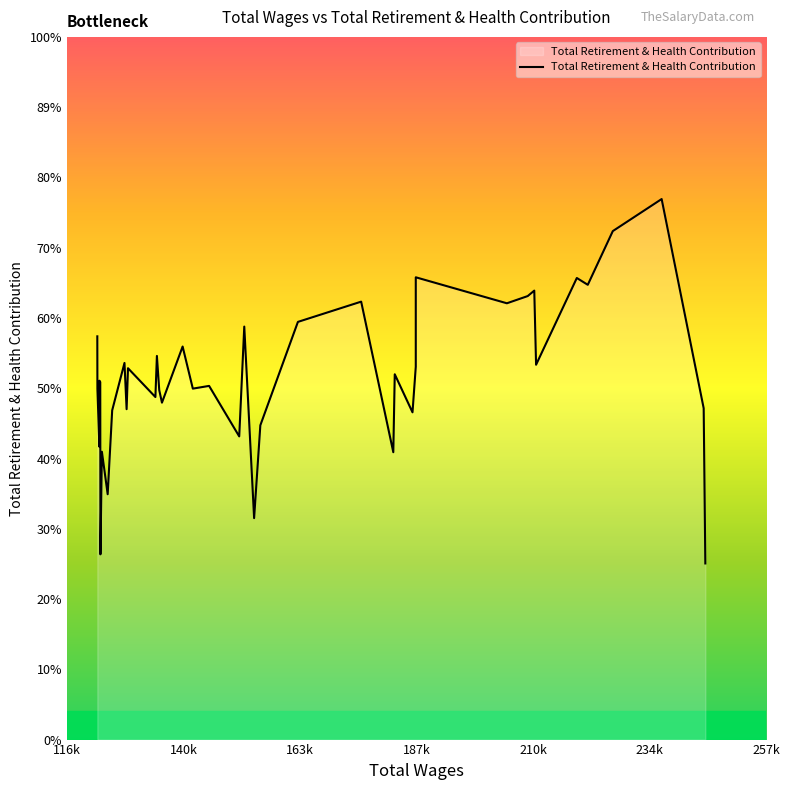

Where is the first local minimum?

4